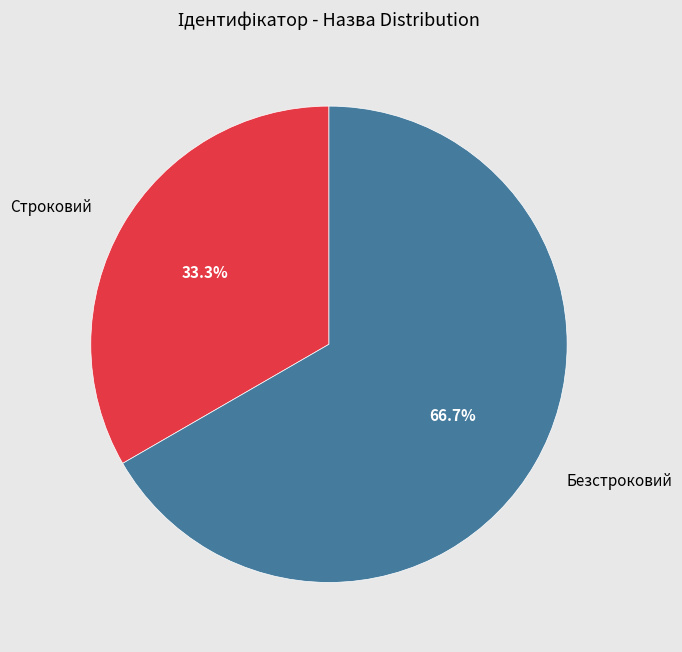

Does any single category account for the majority?

Yes